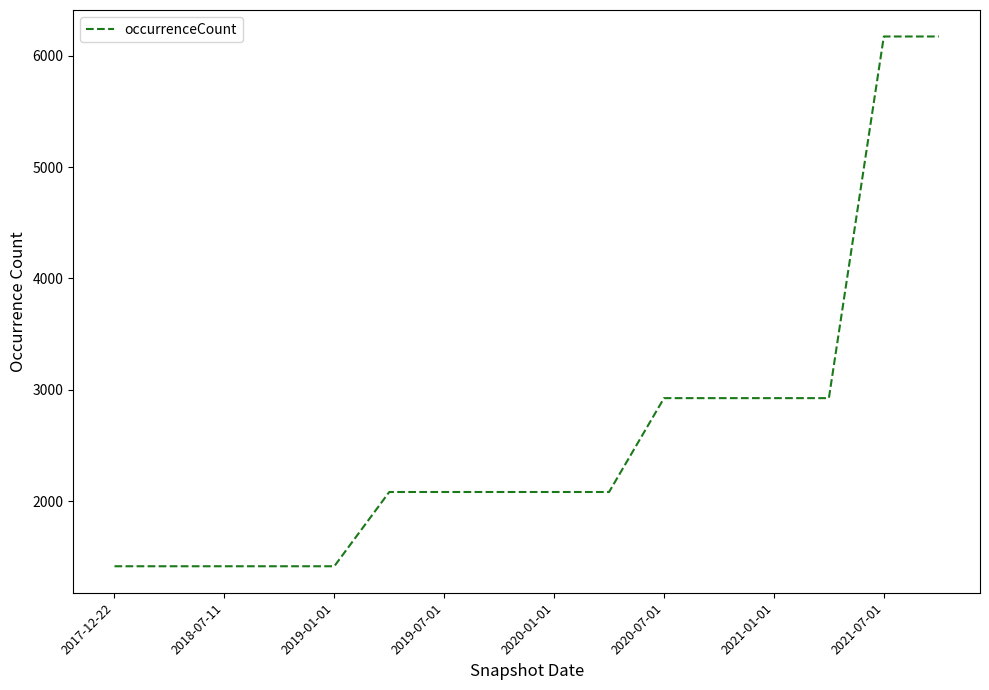

What is the minimum value shown in the chart?

1415